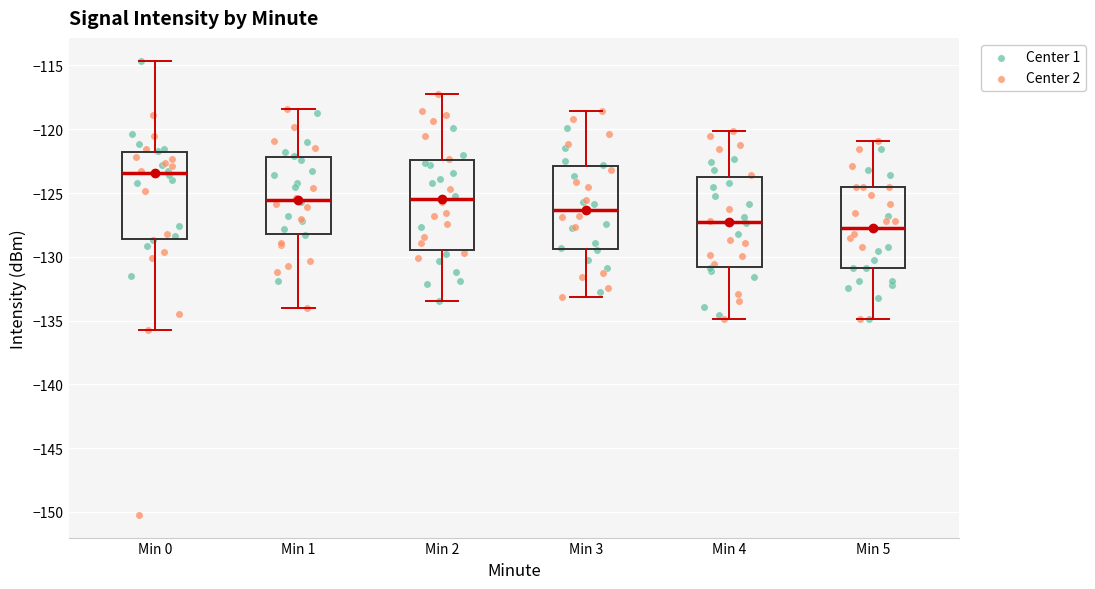

Where is the upper edge of the box for Min 3 on the y-axis? The values are not printed on the chart, so give them approximately, as read against the axis.

-123.0